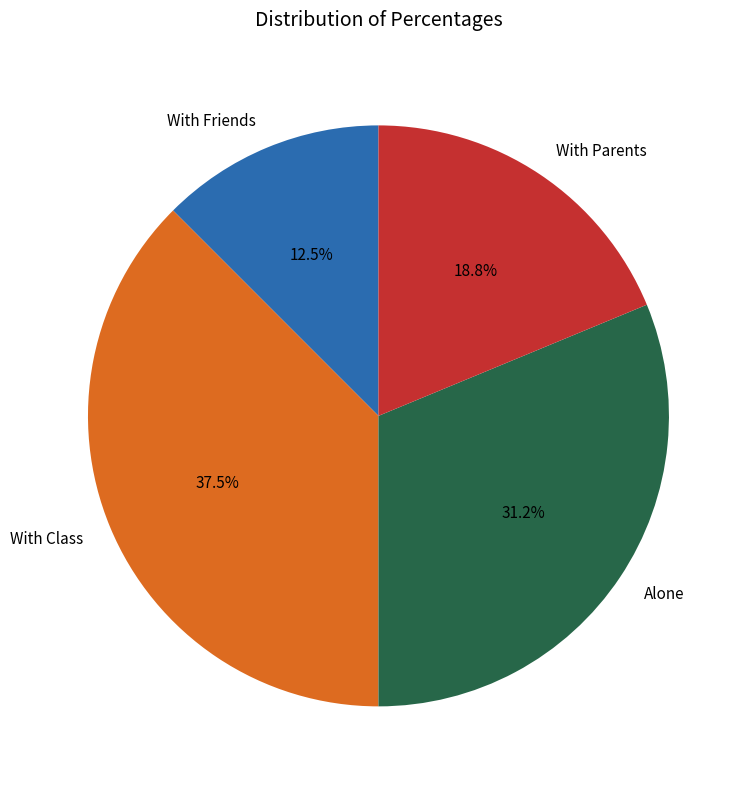

To the nearest percent, what is the average slice percentage?

25%